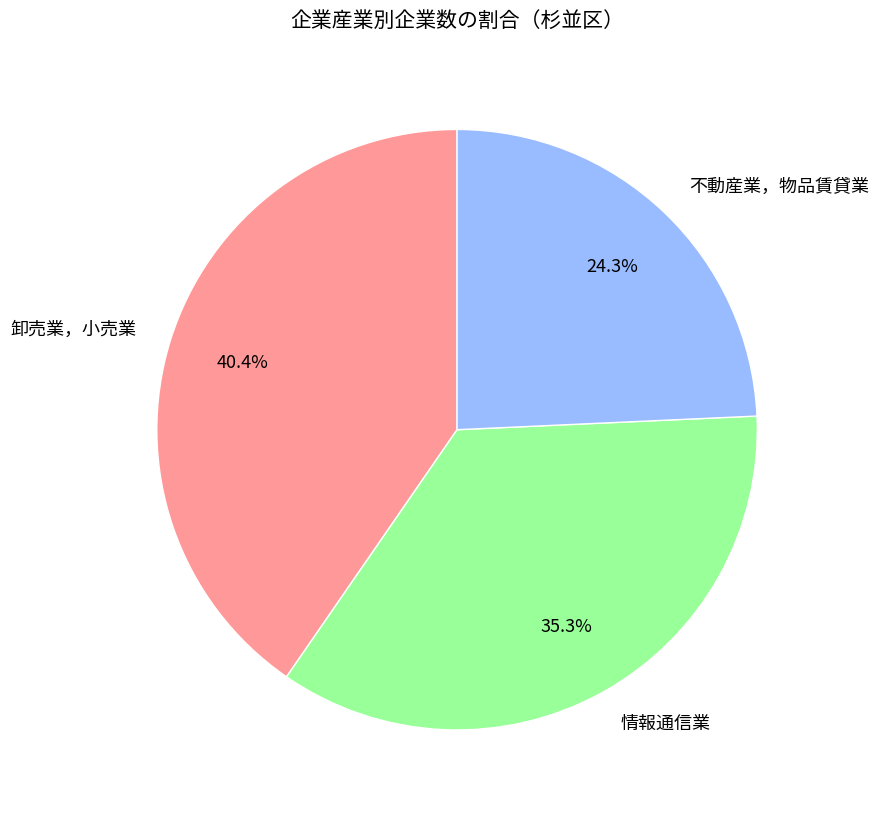

Rank the categories by value from highest to lowest.

卸売業，小売業, 情報通信業, 不動産業，物品賃貸業